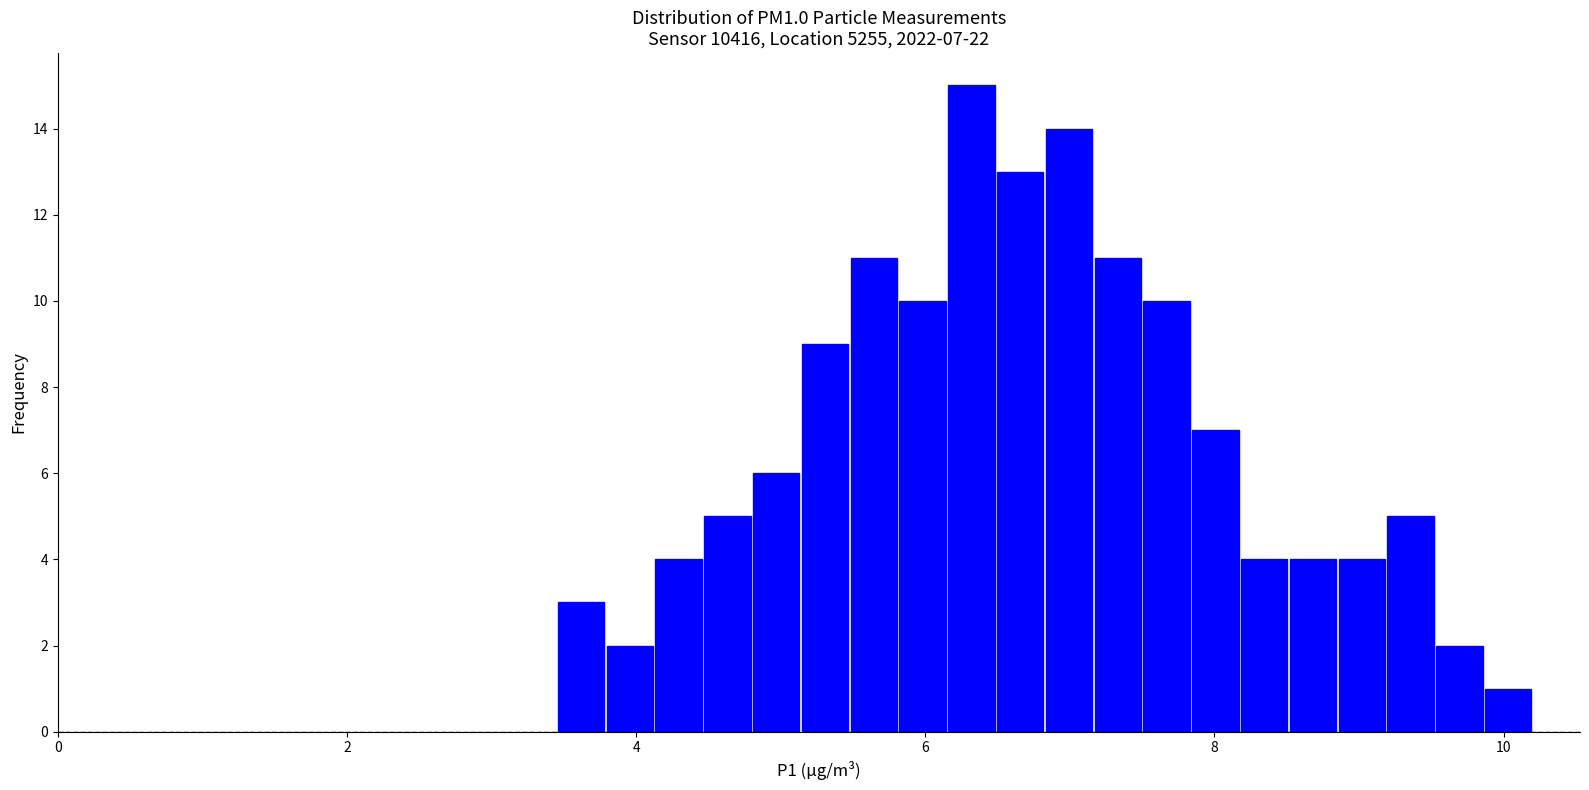

Read against the x-axis, roughly where is the centre of the tallest bar?

6.4